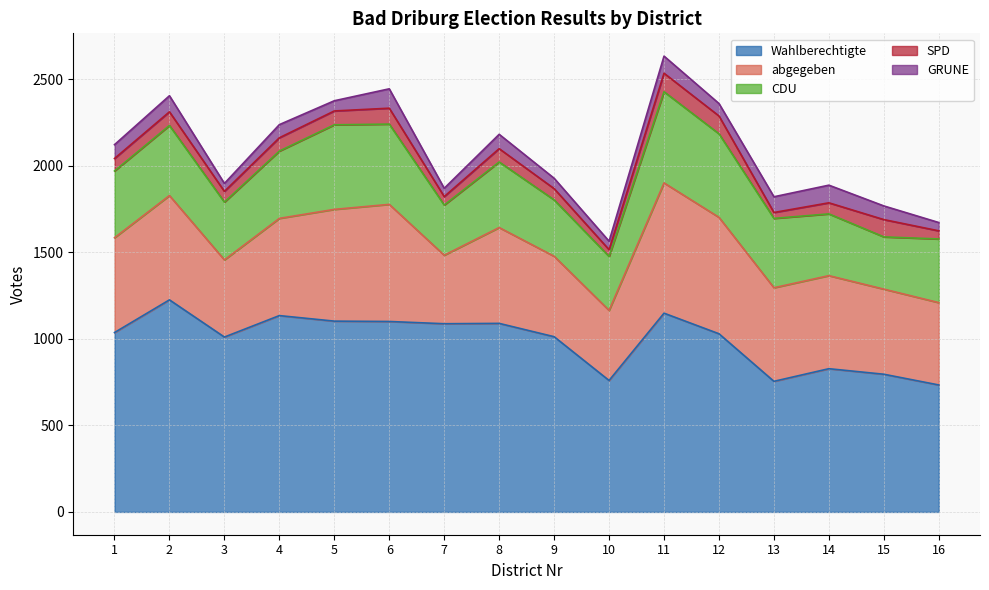

How many data points does each series have?

16